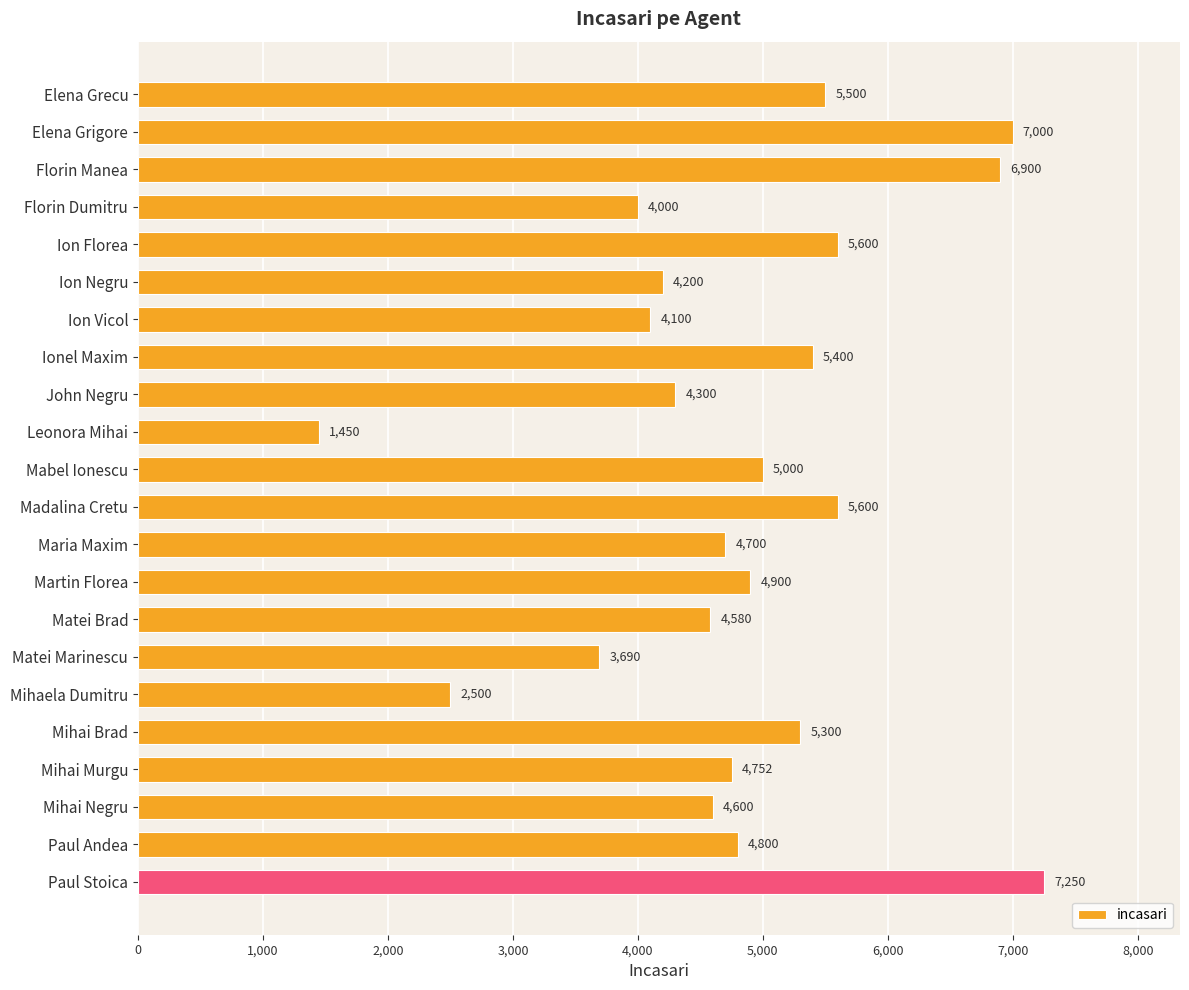

True or false: the data shows 4580 at Matei Brad.

True